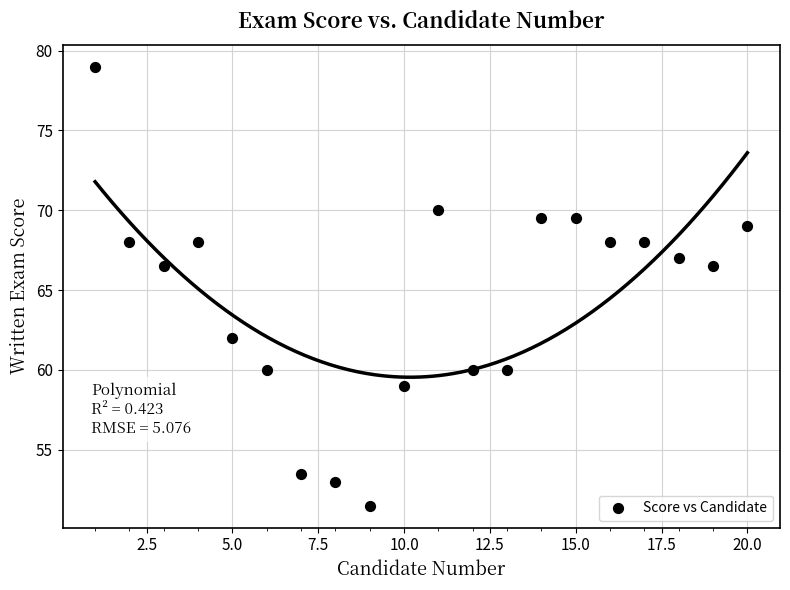

What is the range of Y values (max minus min)?

27.5